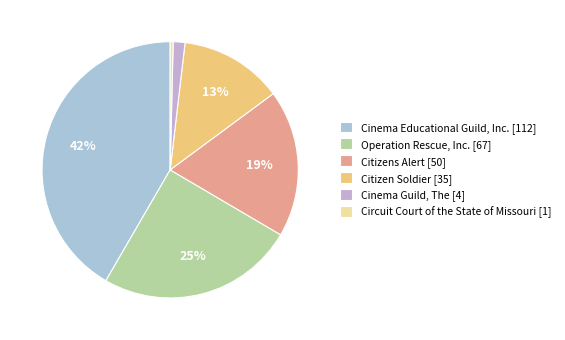

To the nearest percent, what portion does Operation Rescue, Inc. represent?

25%